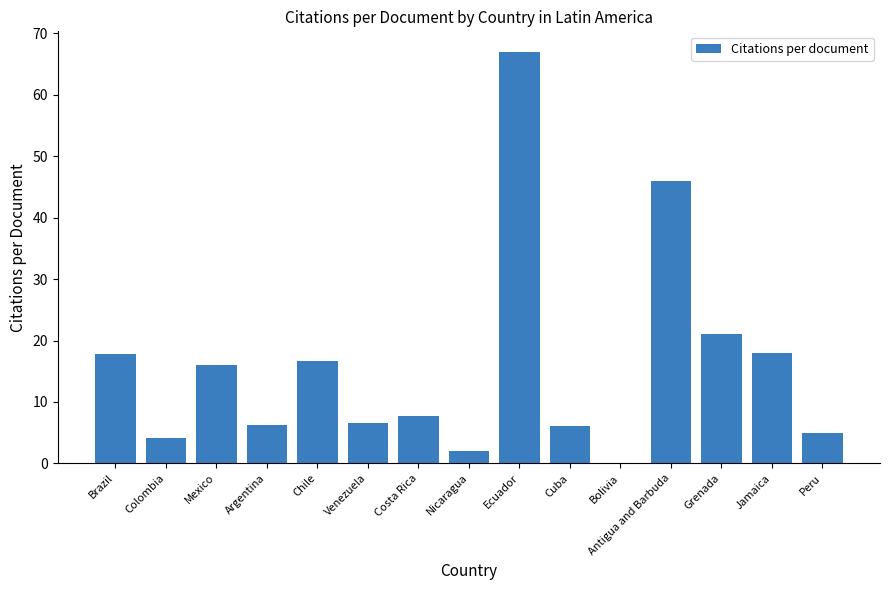

Which label corresponds to the largest value in the chart?

Ecuador